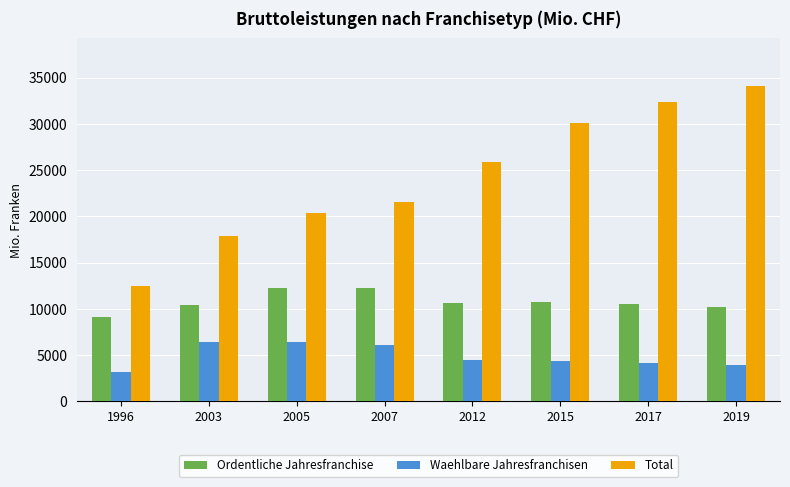

Which series has the widest spread of values?

Total